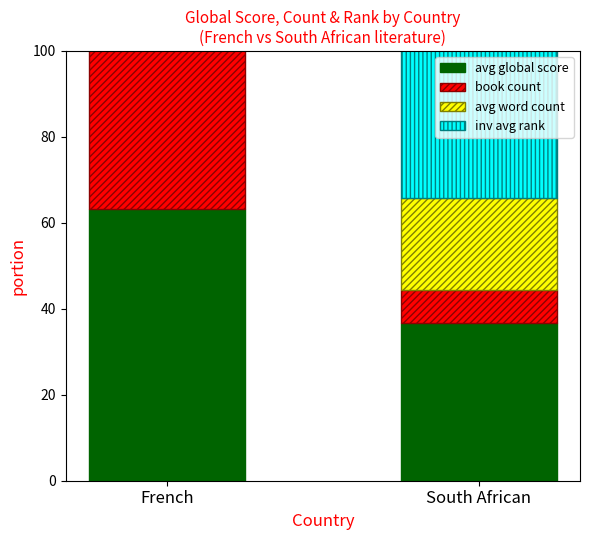

Which series changed the most between French and South African?

book count